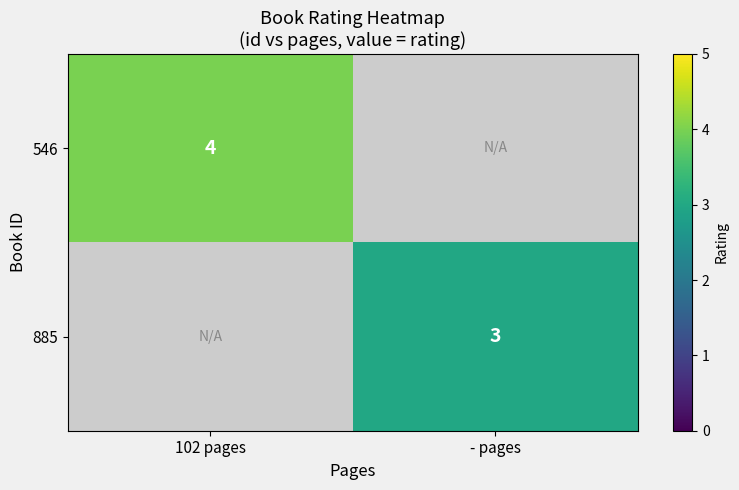

Is it true that 546 equals 1 at 102 pages?

False